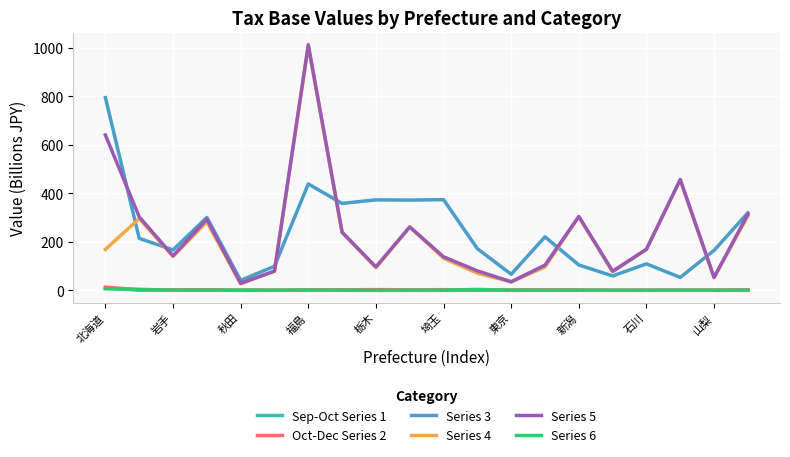

True or false: Series 3 and Sep-Oct Series 1 intersect in this chart.

False